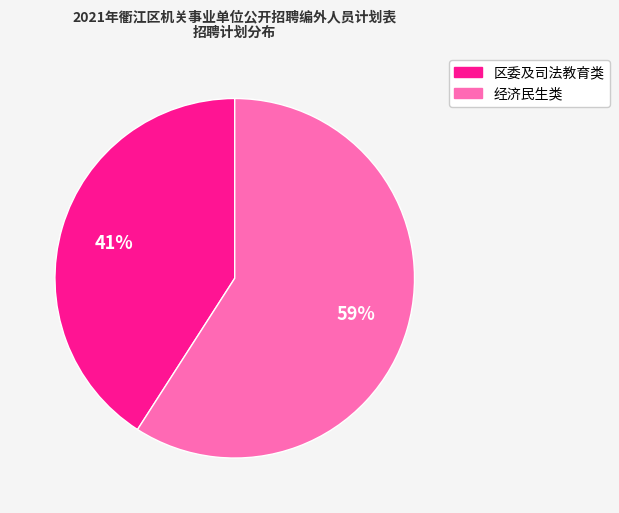

Is there any slice that represents more than half of the pie?

Yes